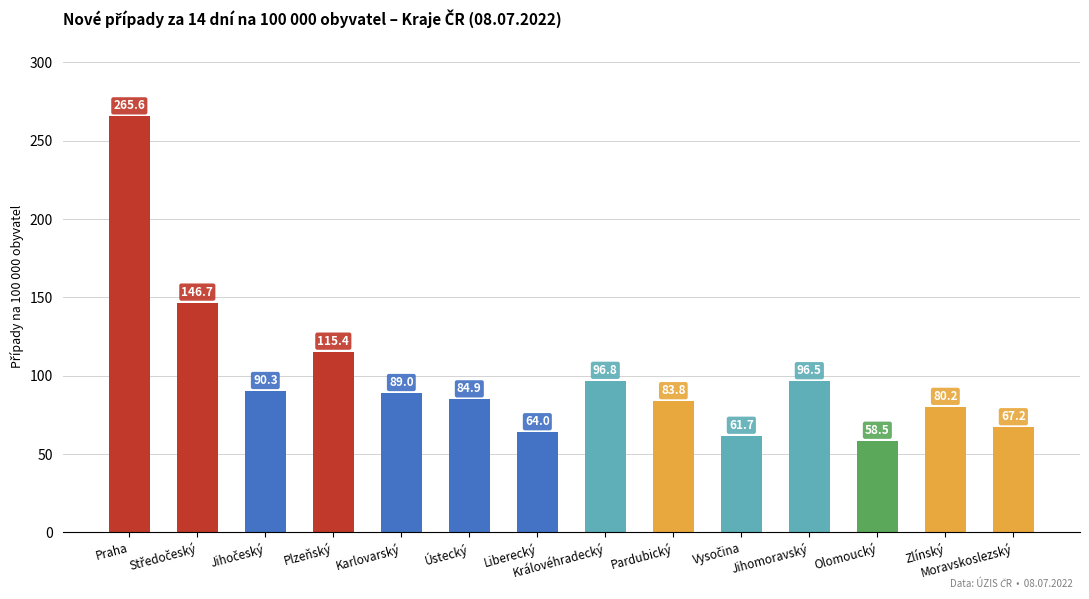

What is the average value?

100.0